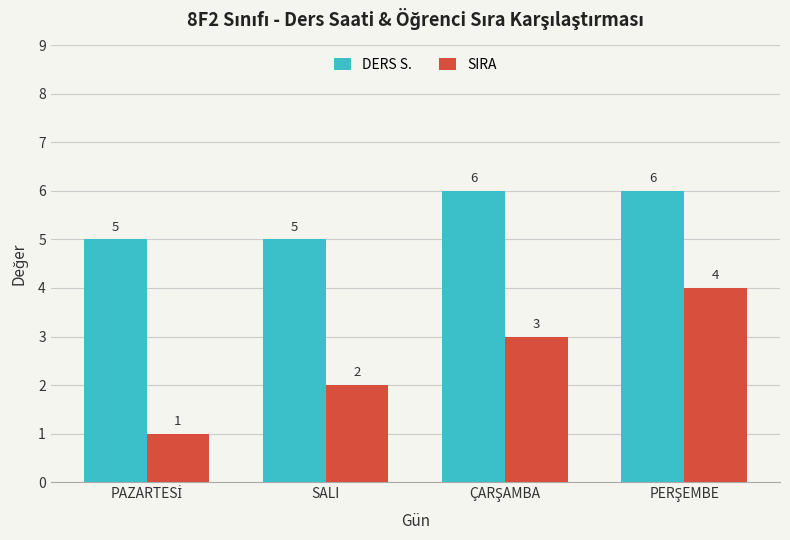

Count the SIRA values in the range 2 to 4.

3